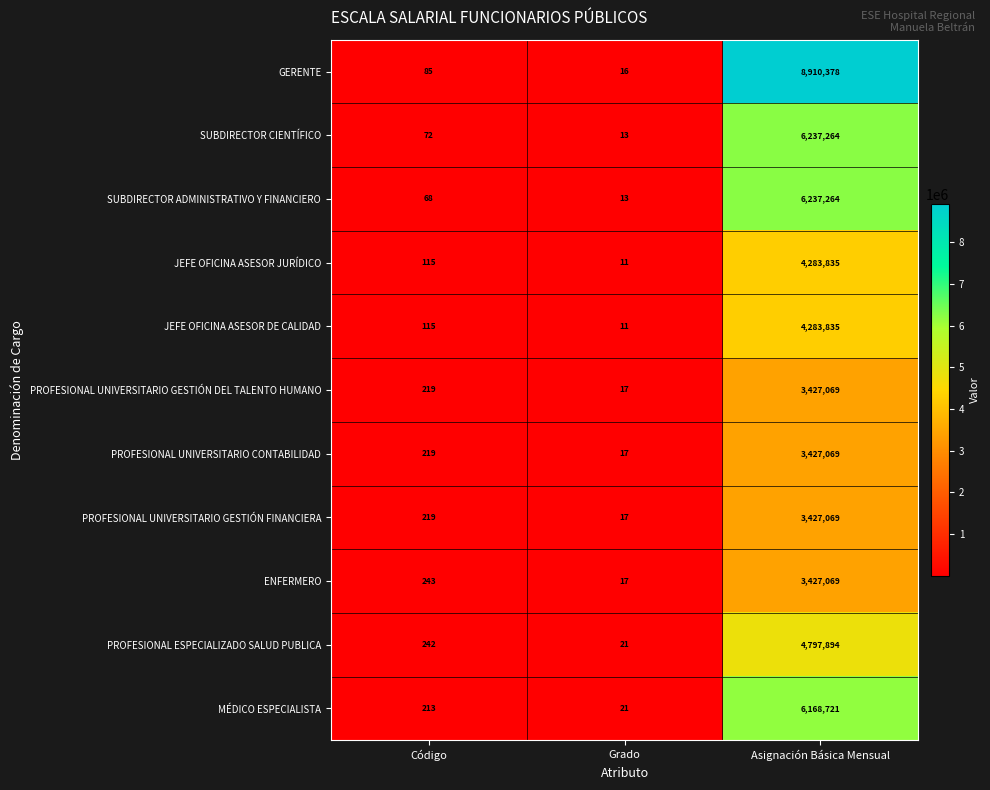

What is the total value across all series at Código?

1810